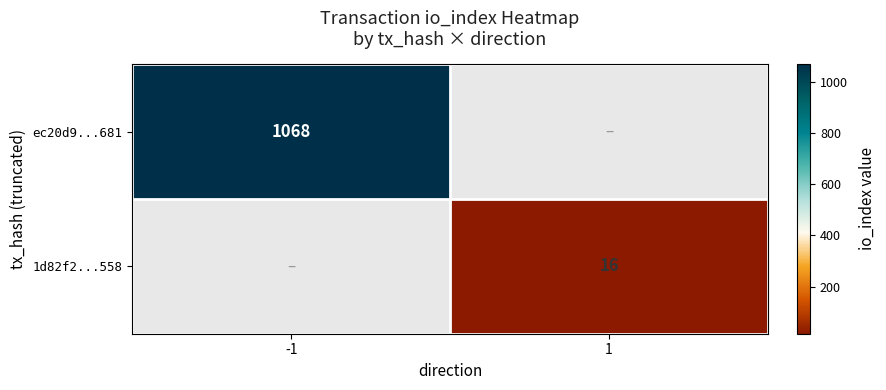

How many series are shown in this chart?

2